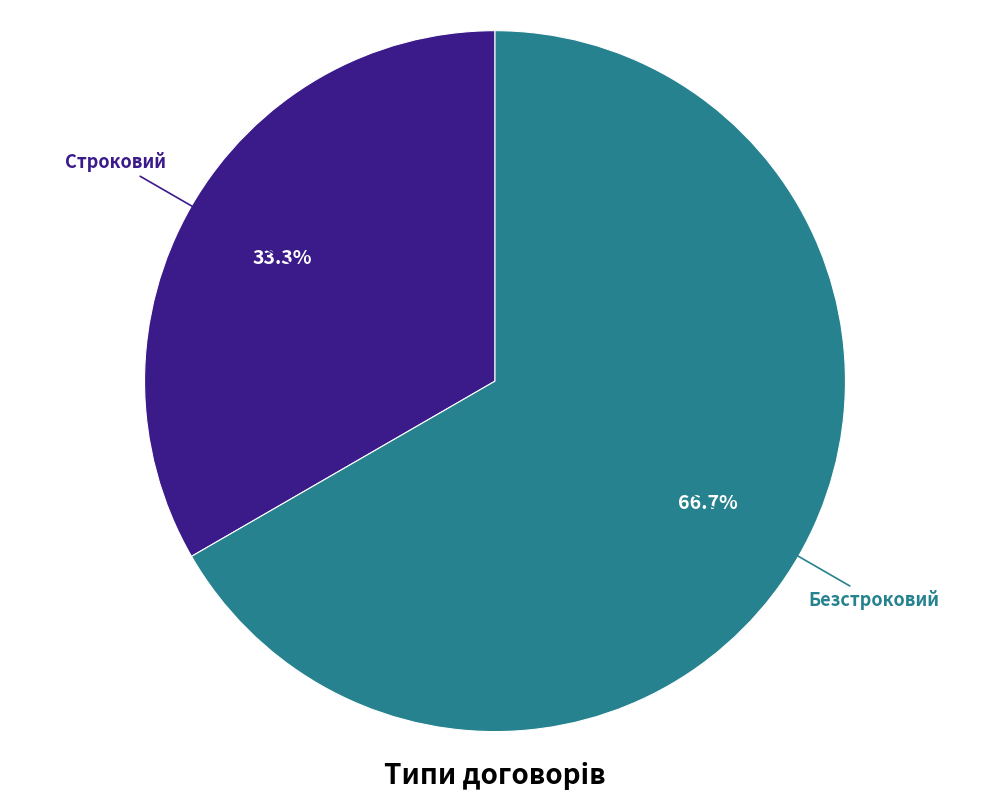

What is the ratio of the value at Строковий to the value at Безстроковий?

0.5